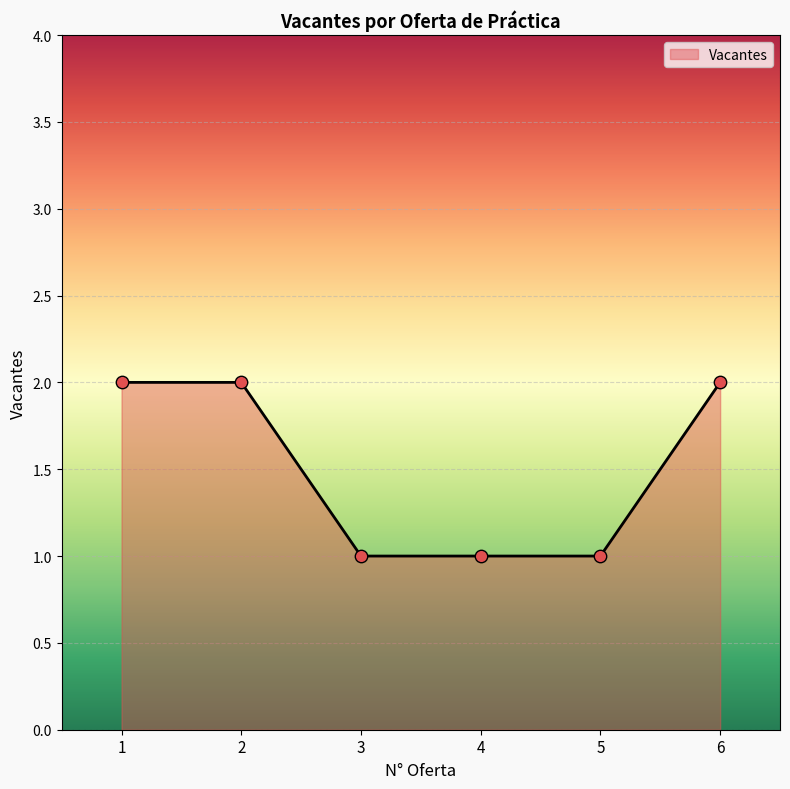

What is the ratio of the value at 6 to the value at 1?

1.0